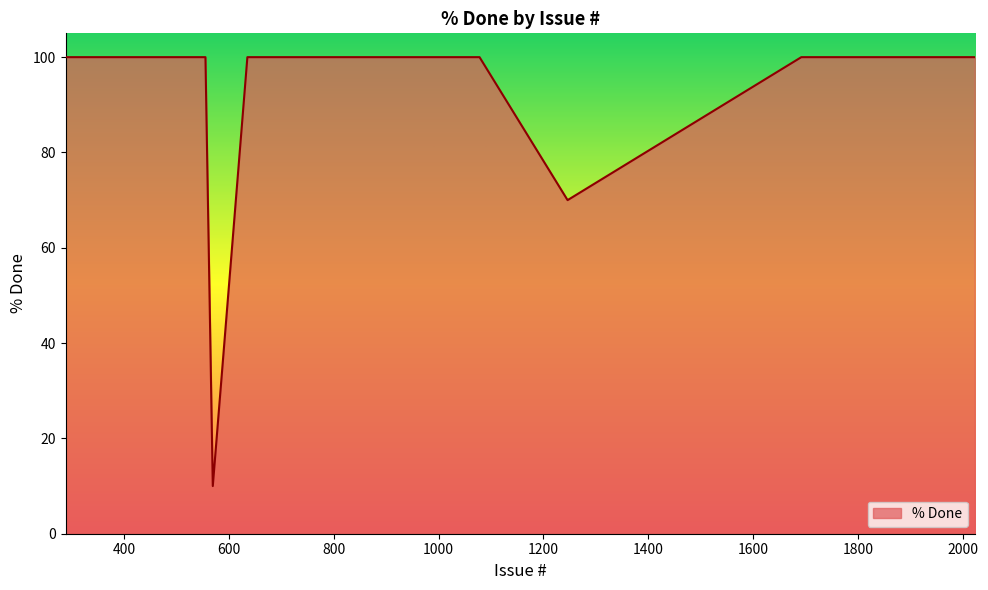

What is the maximum value shown in the chart?

100